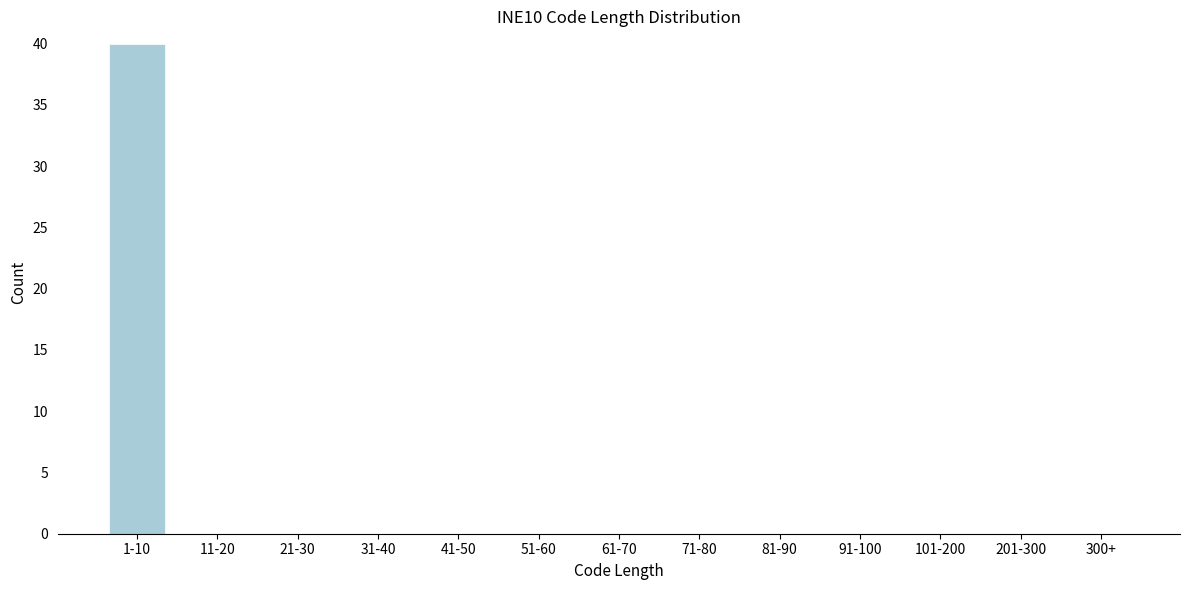

Reading right to left, list all the values displayed in this chart.

300+=0	201-300=0	101-200=0	91-100=0	81-90=0	71-80=0	61-70=0	51-60=0	41-50=0	31-40=0	21-30=0	11-20=0	1-10=40